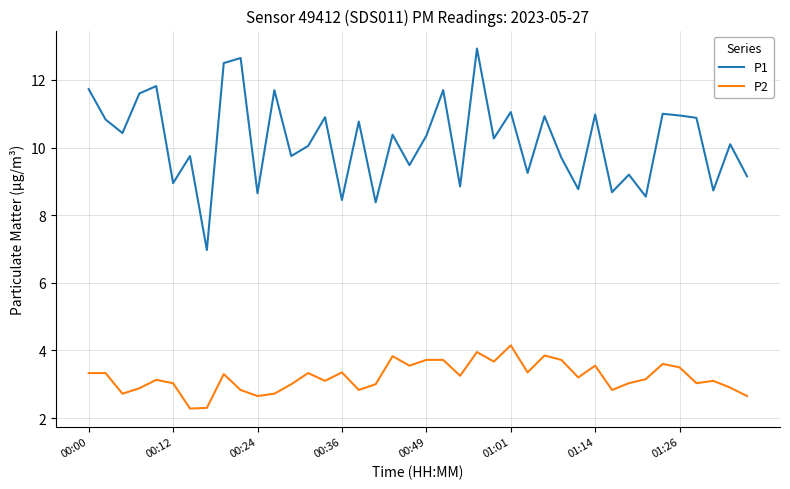

List the series in order of their peak value, highest first.

P1, P2